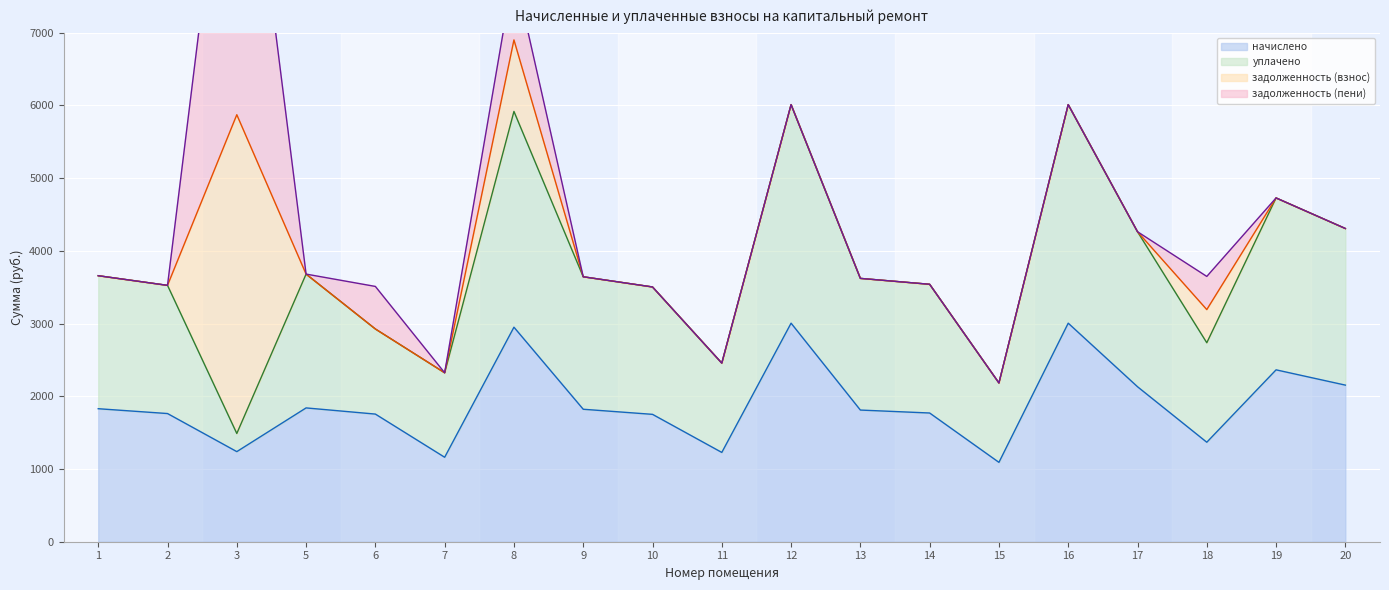

In уплачено, how many points are lower than both neighbors (excluding endpoints)?

5